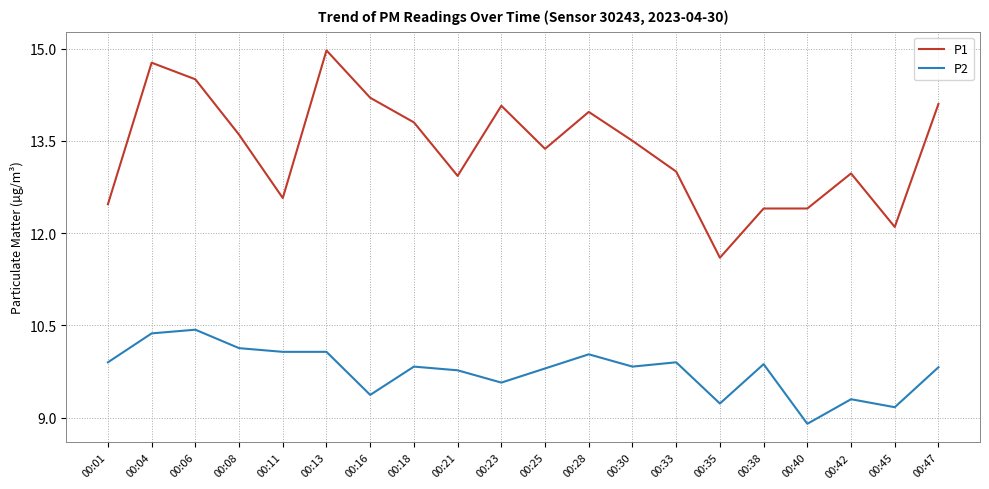

Read the P1 value at 00:28.

14.0